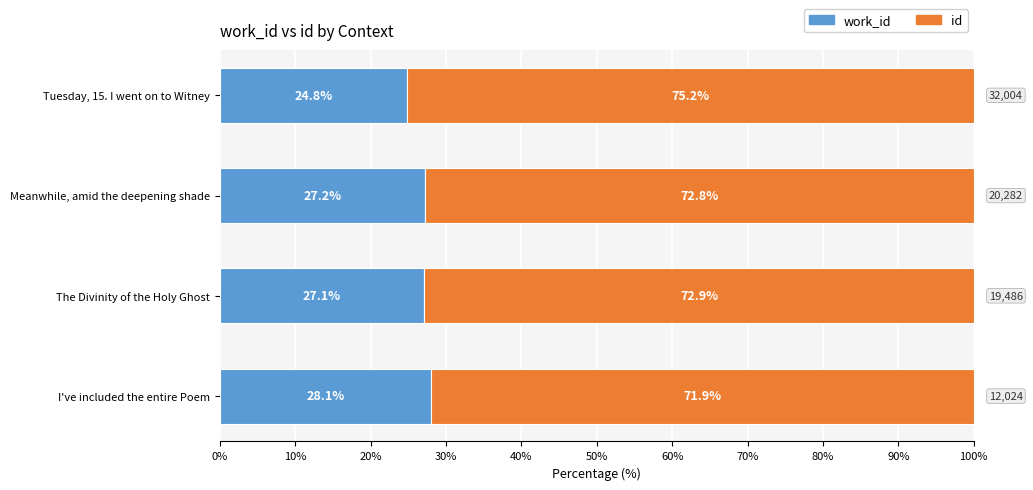

What is the total value across all series at Tuesday, 15. I went on to Witney?

100.0